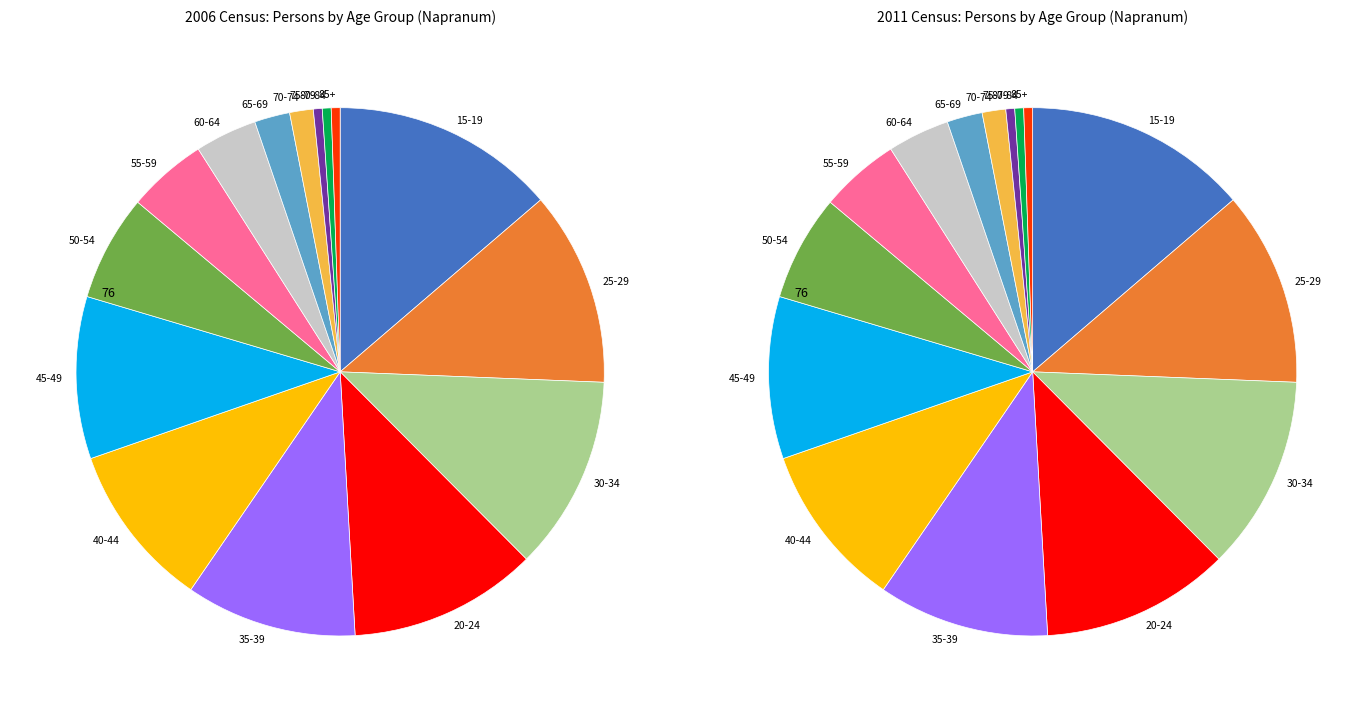

How many segments does this pie chart have?

15